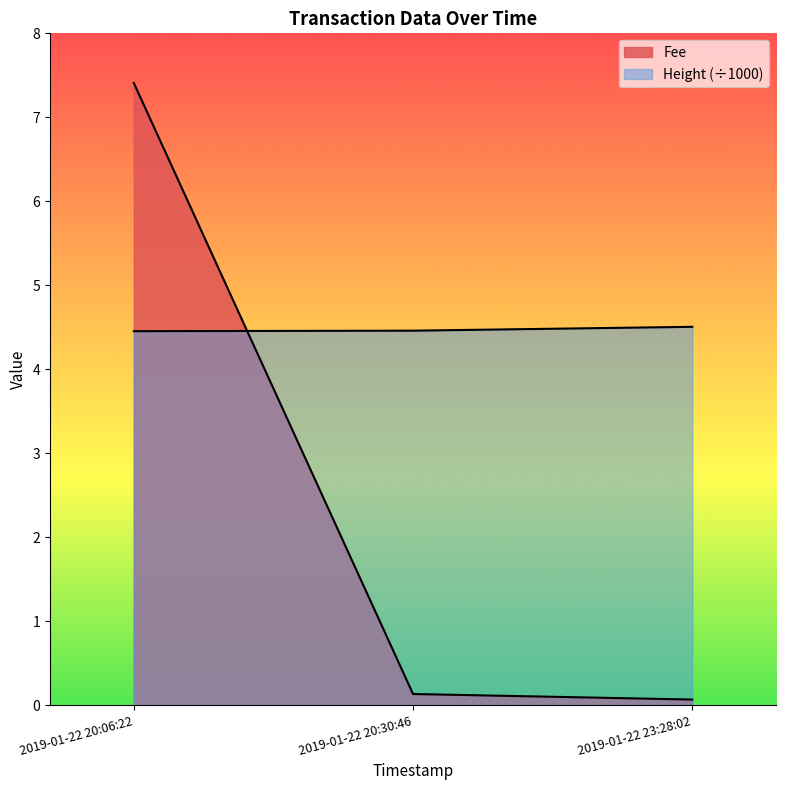

How many lines are shown in the chart?

2